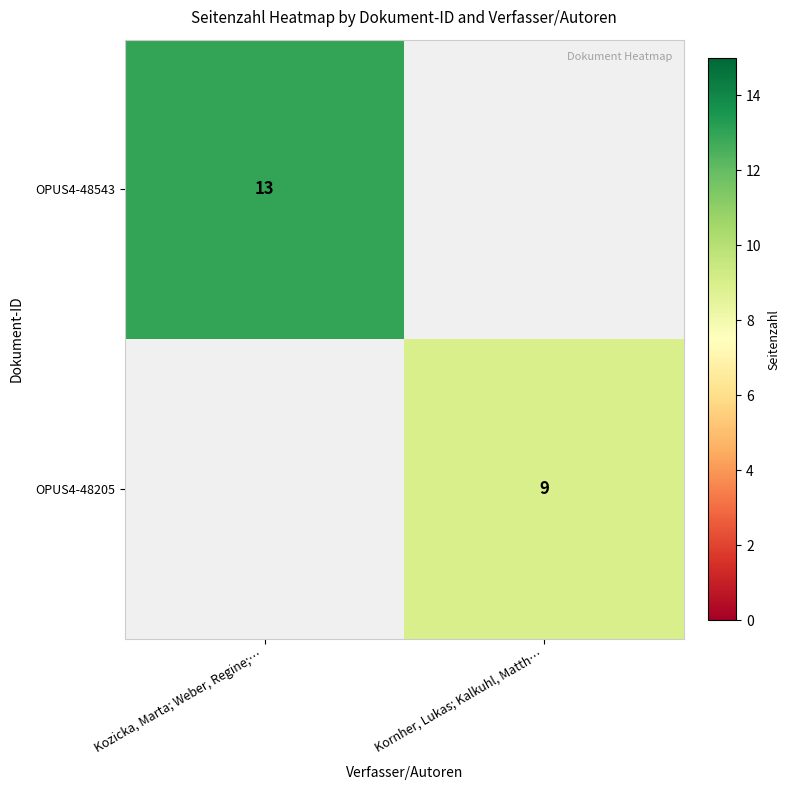

Which has a higher value, Kornher, Lukas; Kalkuhl, Matth… or Kozicka, Marta; Weber, Regine;…?

Kozicka, Marta; Weber, Regine;…